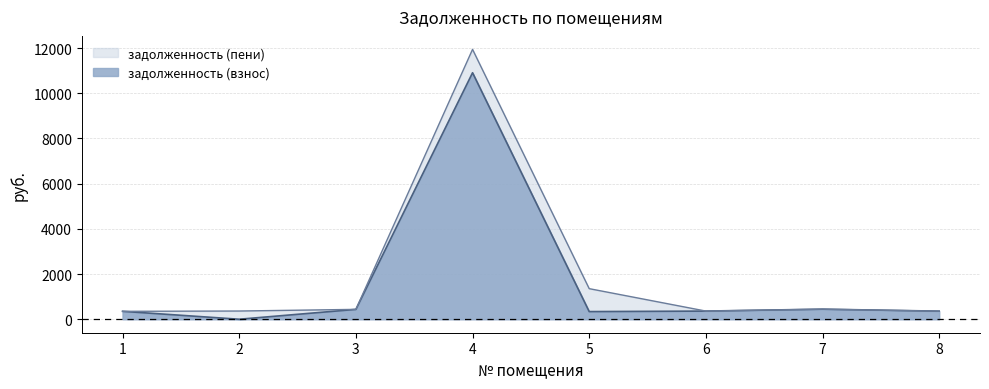

Reading right to left, extract all data points from this chart.

задолженность (взнос): 8=357.6	7=445.2	6=360.5	5=338.3	4=10908.5	3=436.1	2=0.0	1=349.8
задолженность (пени): 8=357.0	7=445.2	6=360.5	5=1353.1	4=11942.8	3=436.1	2=363.2	1=349.8